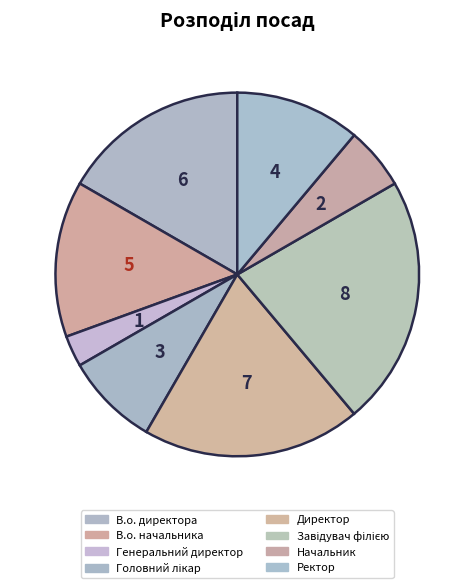

What percentage is the В.о. директора slice, to the nearest percent?

17%